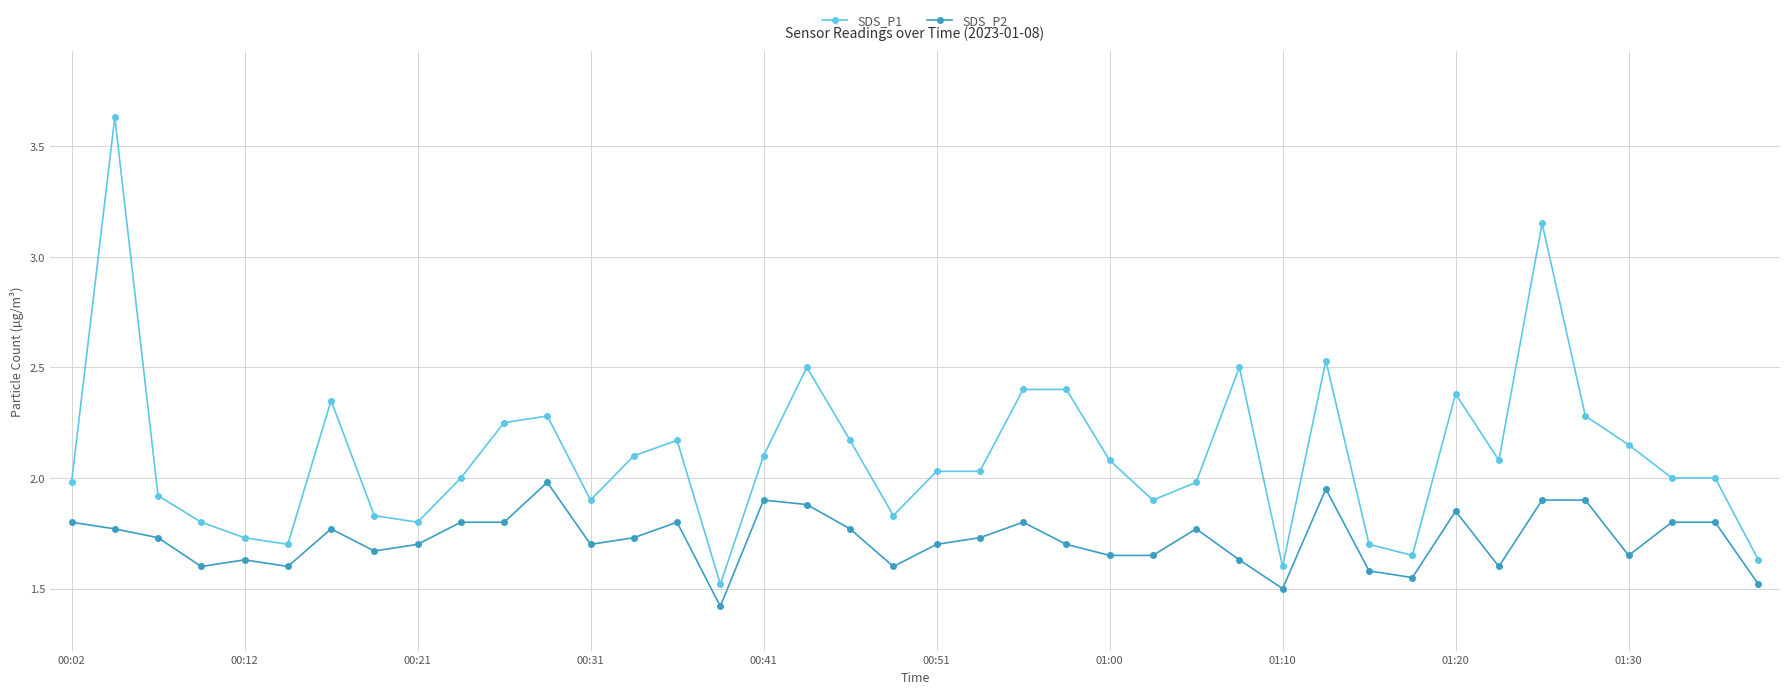

True or false: SDS_P2 has more than 1 interior local peaks.

True